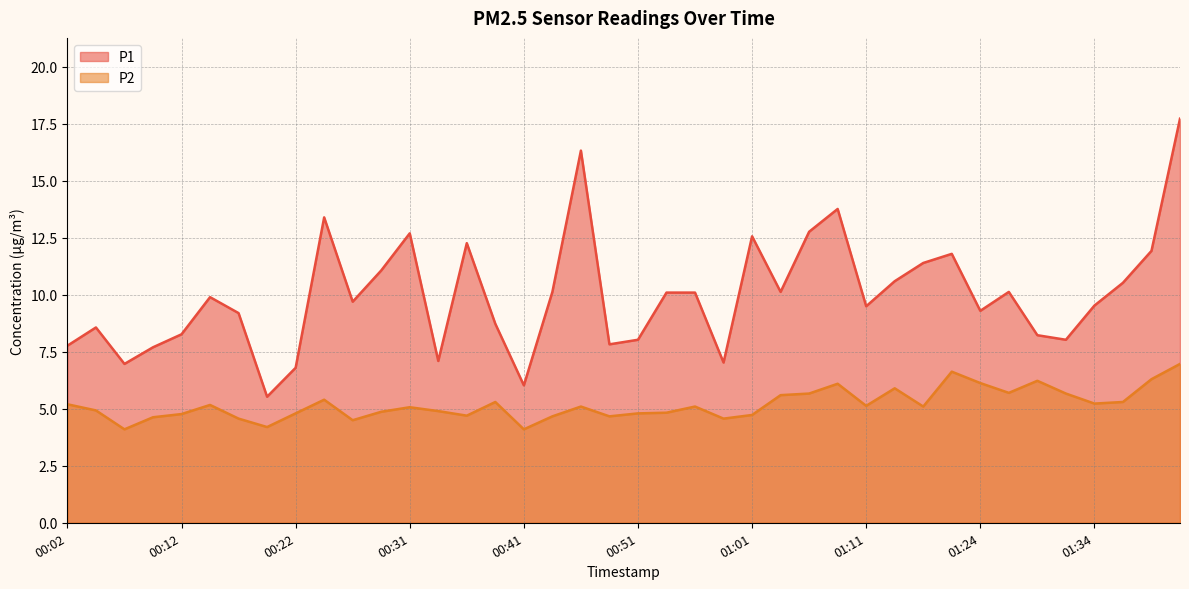

What is the average value of the P1 series?

10.0